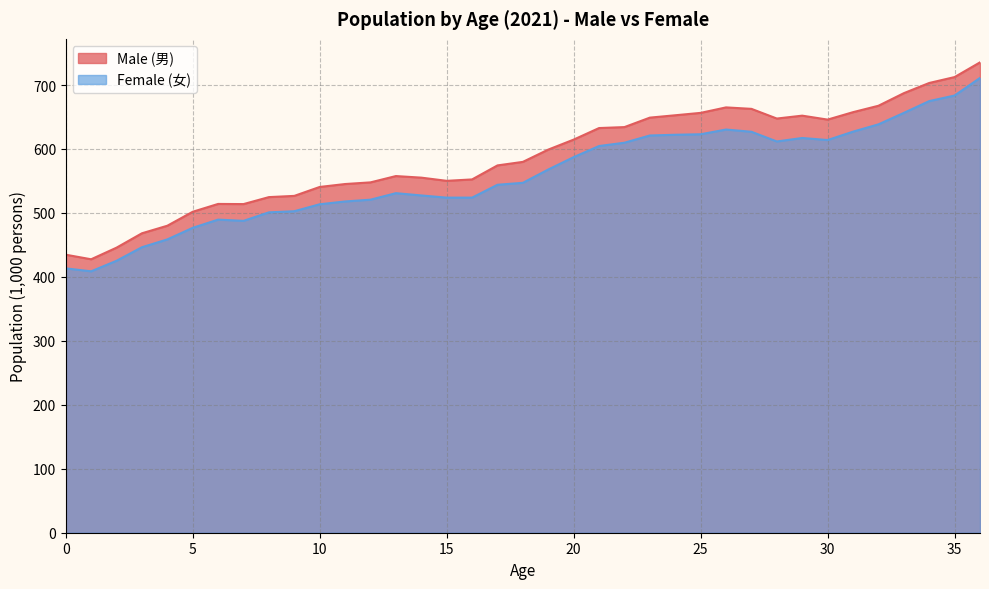

What is the total value across all series at 22?

1244.0